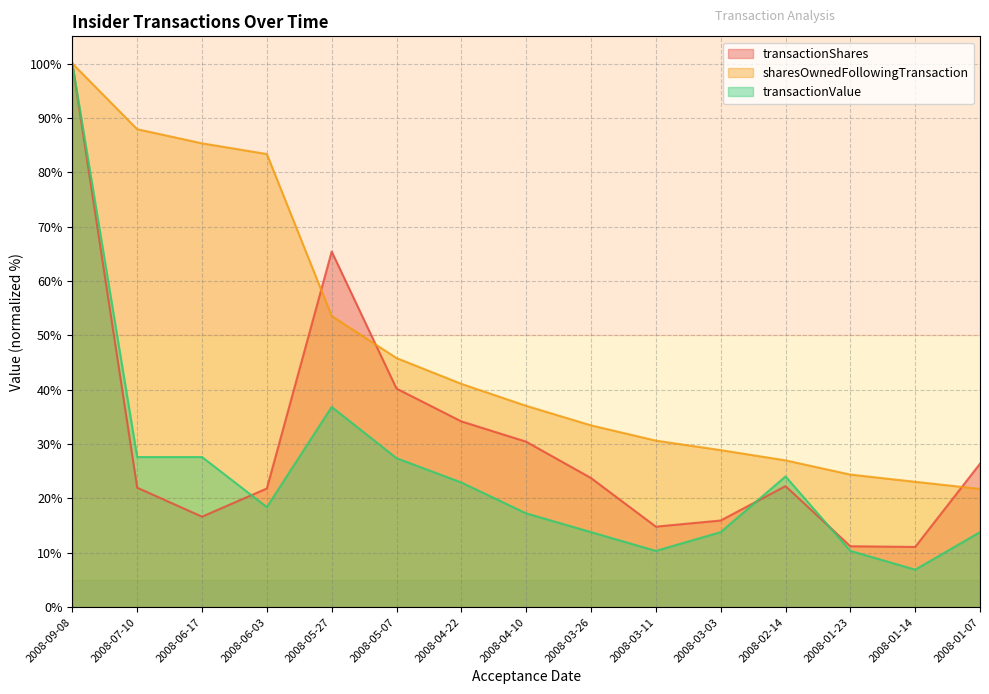

Is the value of transactionValue at 2008-04-10 greater than the value of sharesOwnedFollowingTransaction at 2008-06-03?

No